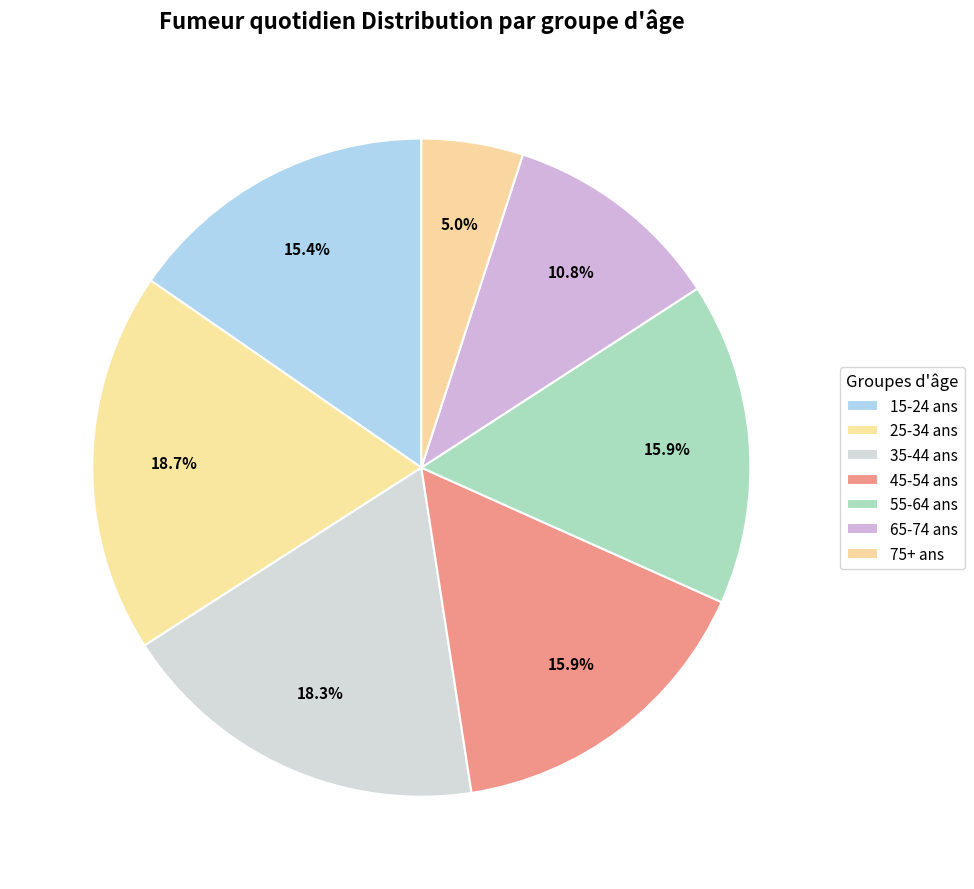

What percentage is NOT represented by 45-54 ans?

84.1%